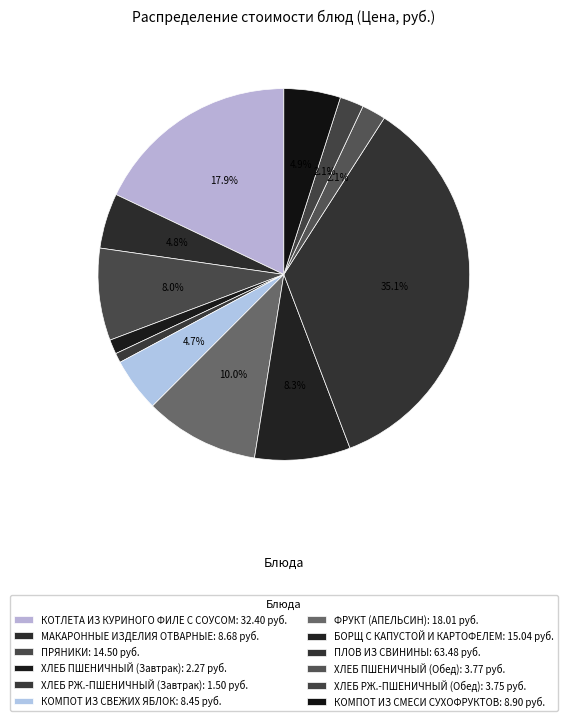

Between МАКАРОННЫЕ ИЗДЕЛИЯ ОТВАРНЫЕ and ПЛОВ ИЗ СВИНИНЫ, which is larger?

ПЛОВ ИЗ СВИНИНЫ